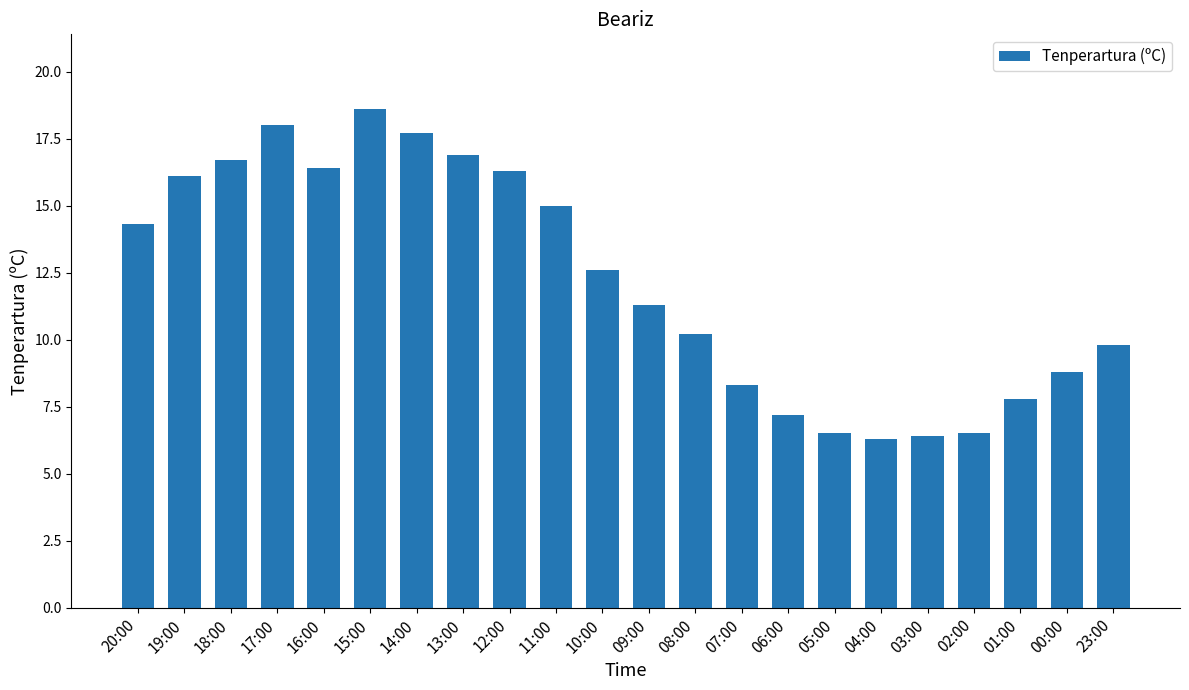

Reading right to left, extract all data points from this chart.

23:00=9.8	00:00=8.8	01:00=7.8	02:00=6.5	03:00=6.4	04:00=6.3	05:00=6.5	06:00=7.2	07:00=8.3	08:00=10.2	09:00=11.3	10:00=12.6	11:00=15.0	12:00=16.3	13:00=16.9	14:00=17.7	15:00=18.6	16:00=16.4	17:00=18.0	18:00=16.7	19:00=16.1	20:00=14.3